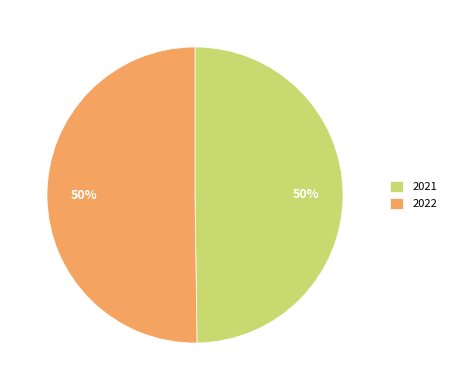

To the nearest percent, what percentage of the pie is 2021?

50%